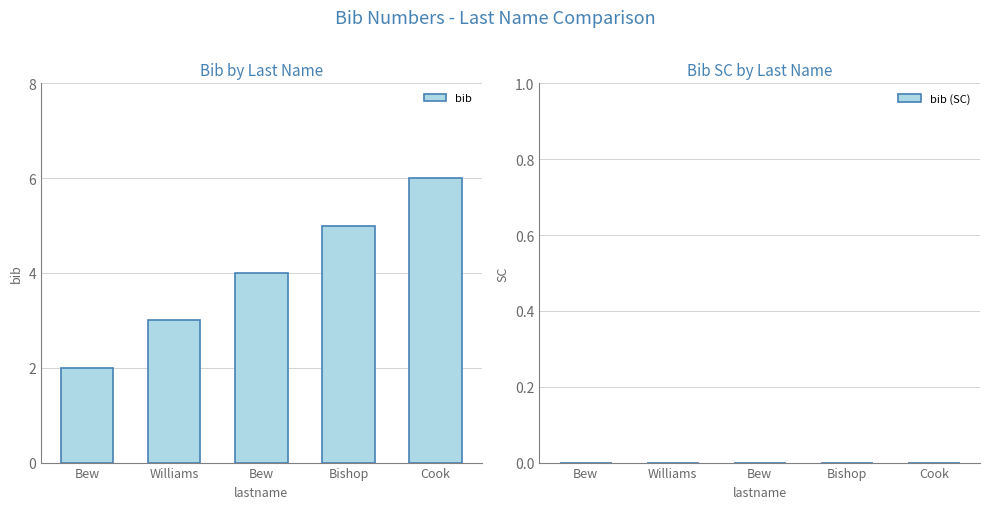

Are the bars horizontal?

No